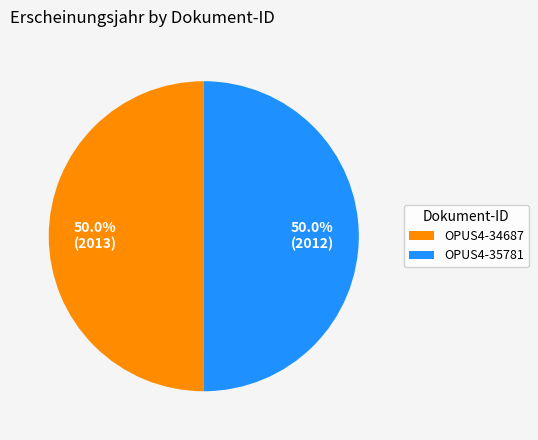

How many slices are in this pie chart?

2